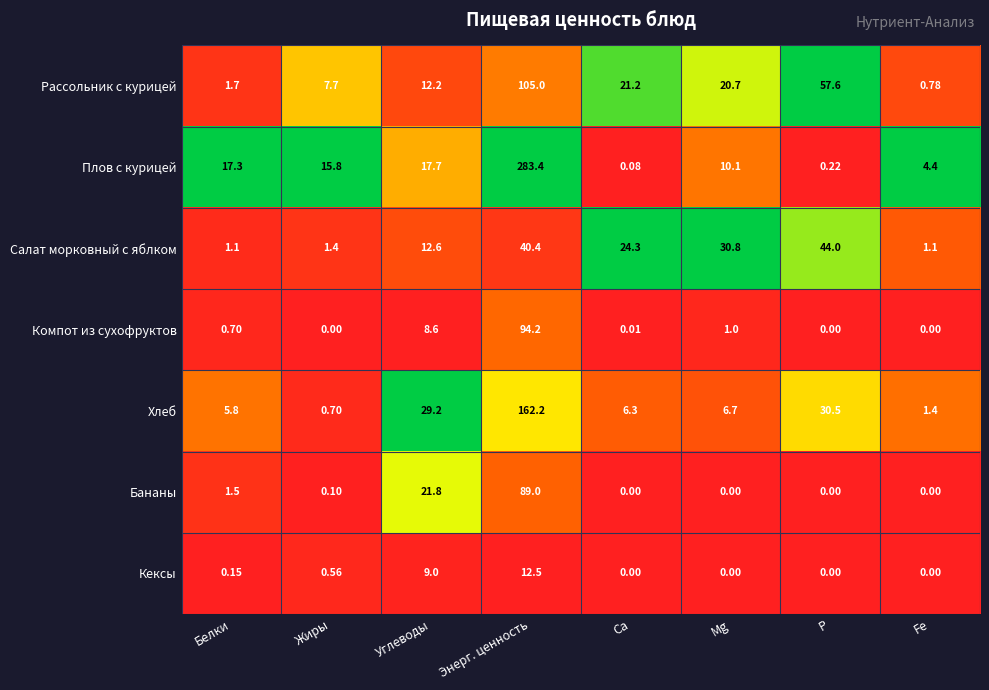

Which category has the highest value across all series?

Энерг. ценность